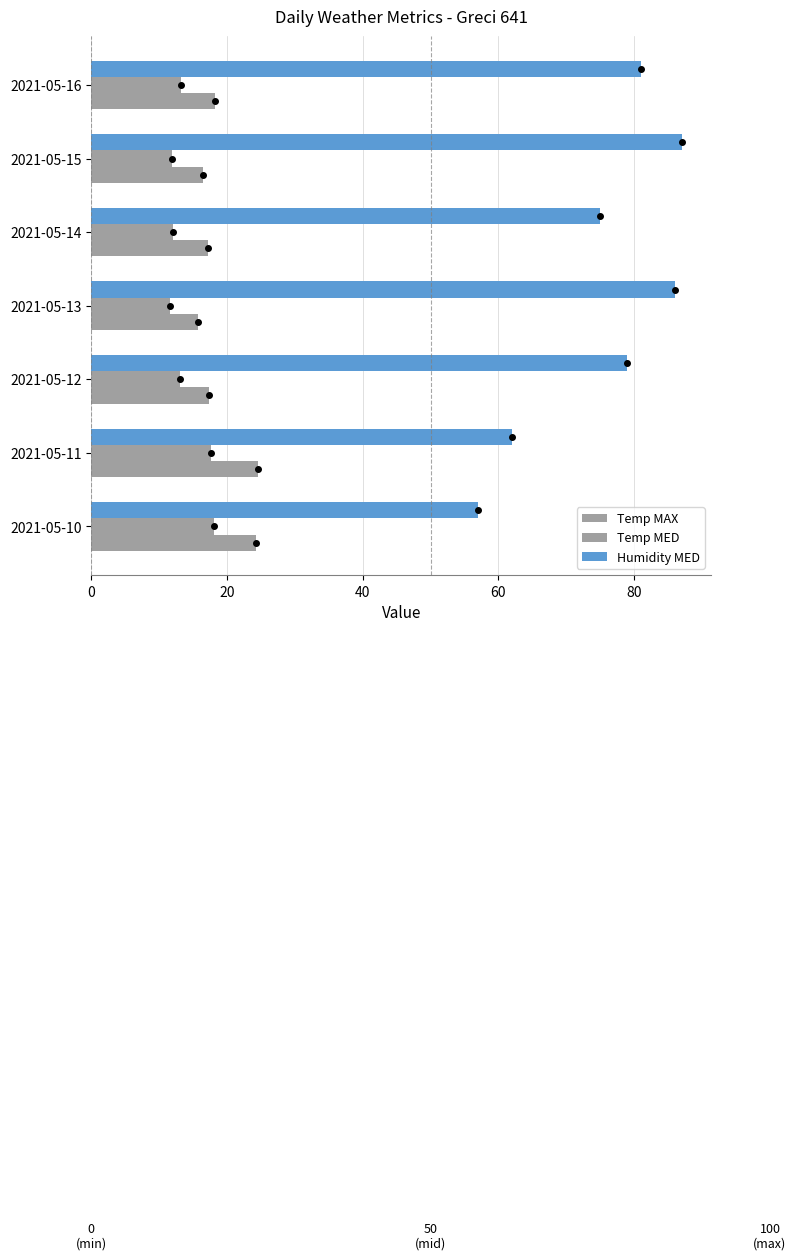

How many distinct data groups are displayed?

3